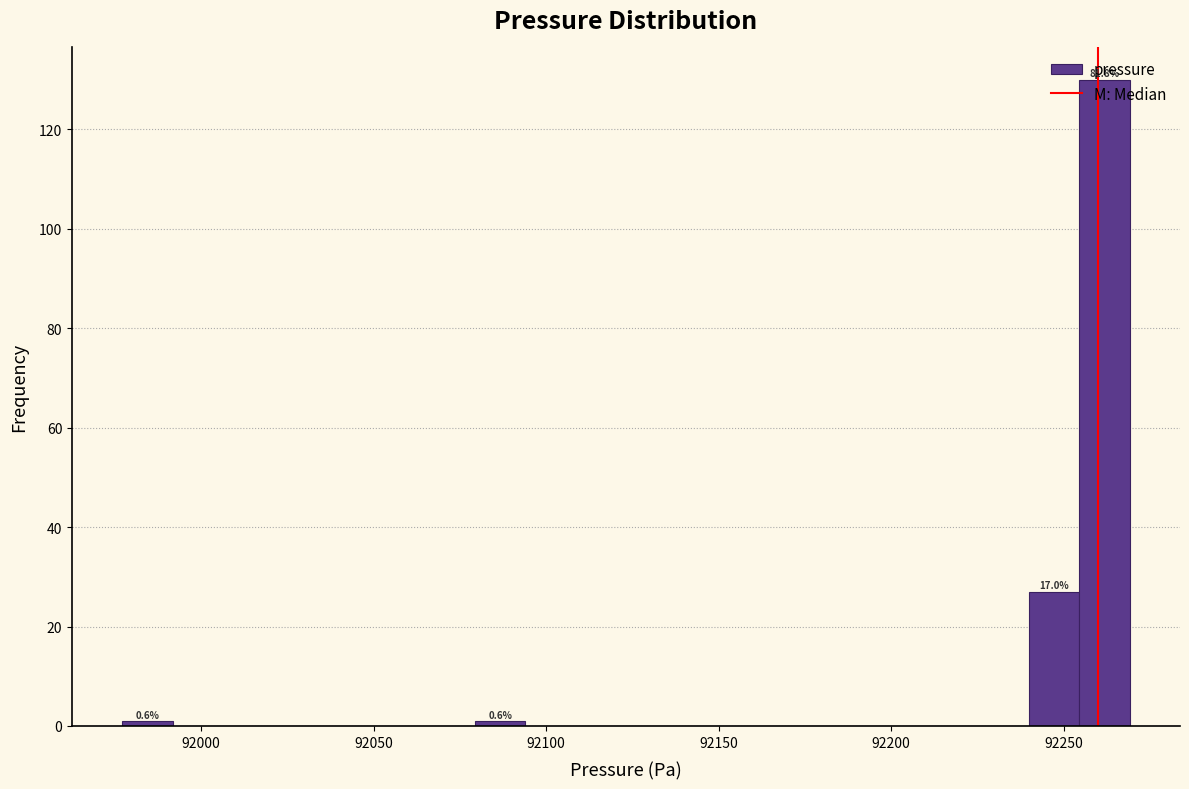

Around what value on the x-axis is the tallest bar? Give the approximate position of its centre, as read against the axis.

92260